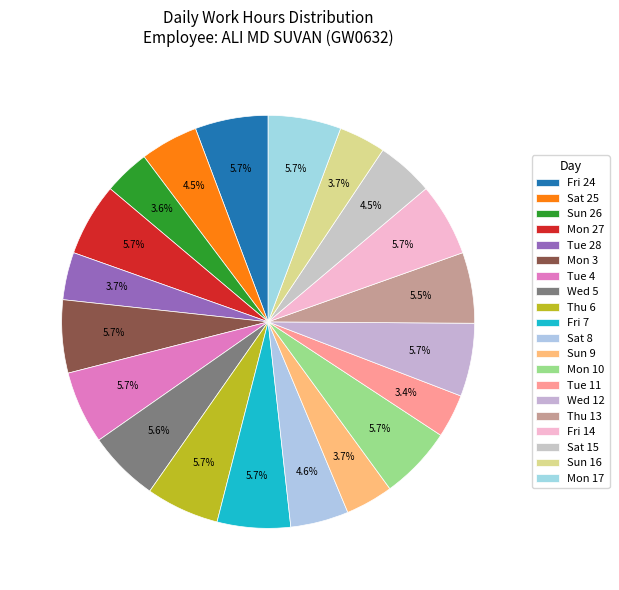

Which category has the biggest portion of the pie?

Thu 6